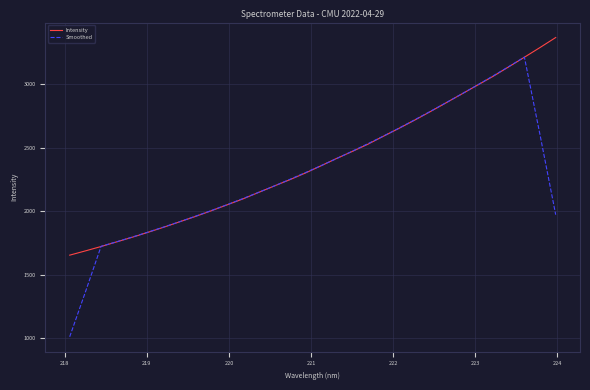

What is the smallest value displayed?

1013.1